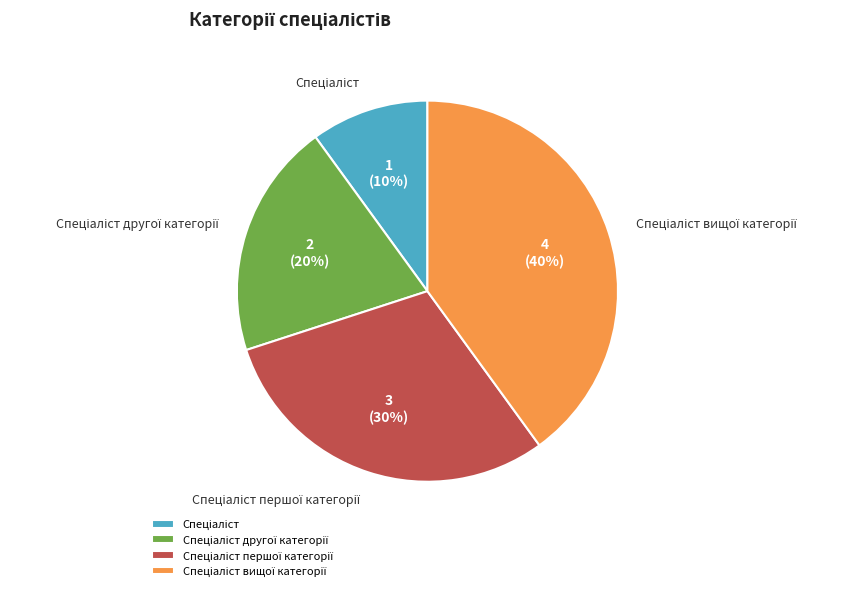

To the nearest percent, what is the difference between the largest and smallest slice percentages?

30%